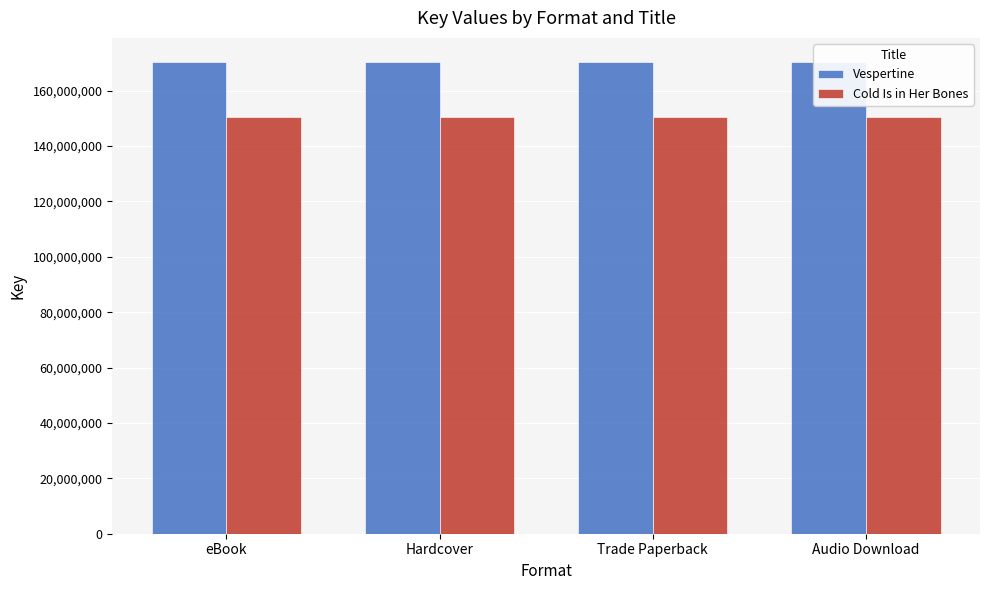

How many data points does each series have?

4